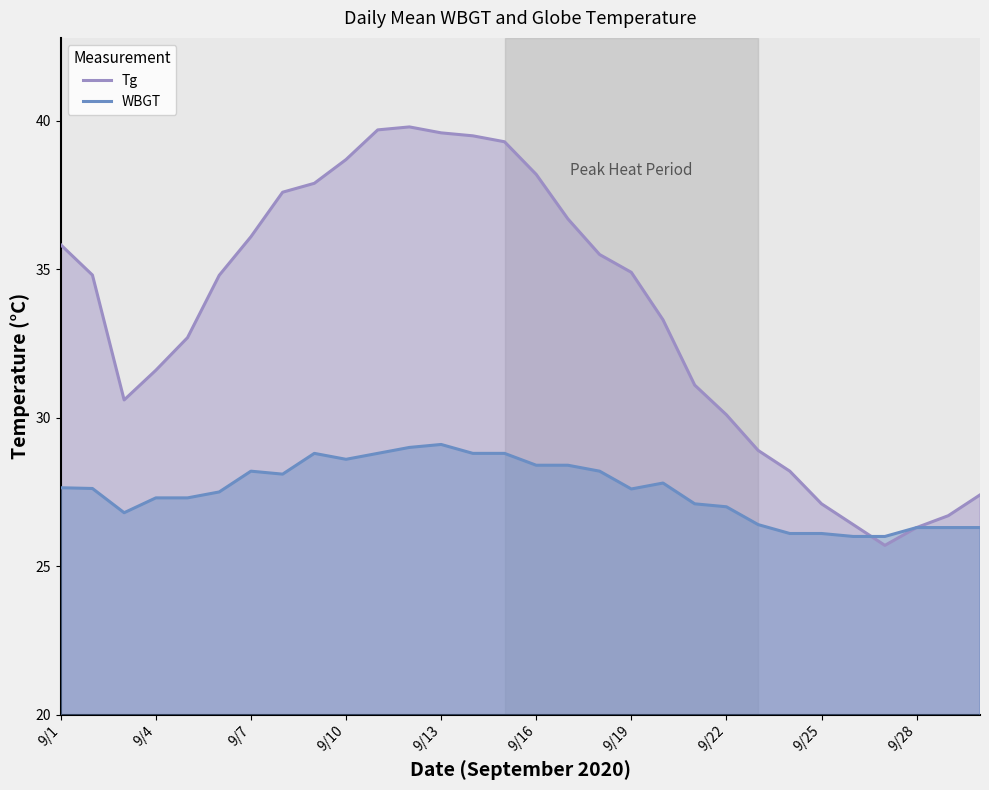

Which series has the largest range (max minus min)?

Tg